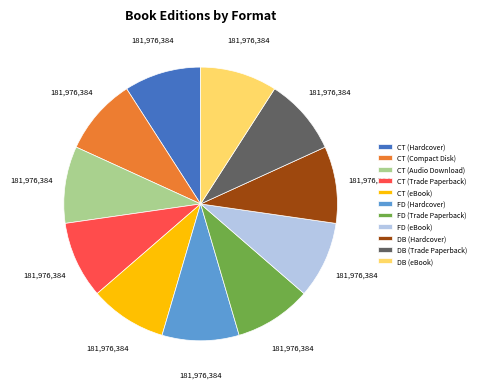

Is it true that FD (eBook) is 1% of the pie?

False